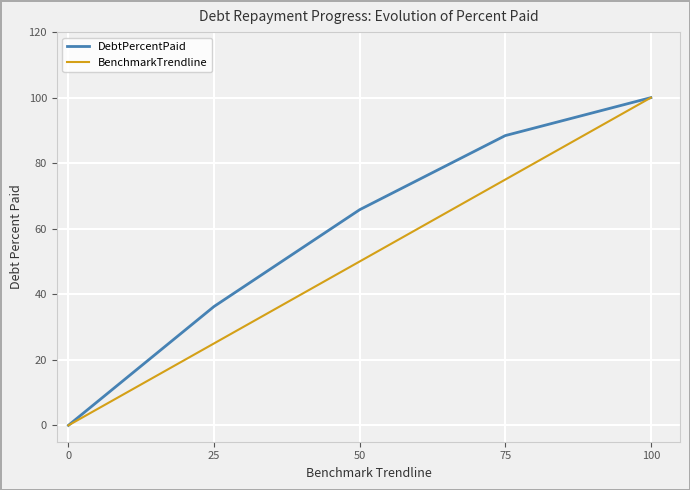

What is the average value of the DebtPercentPaid series?

58.1